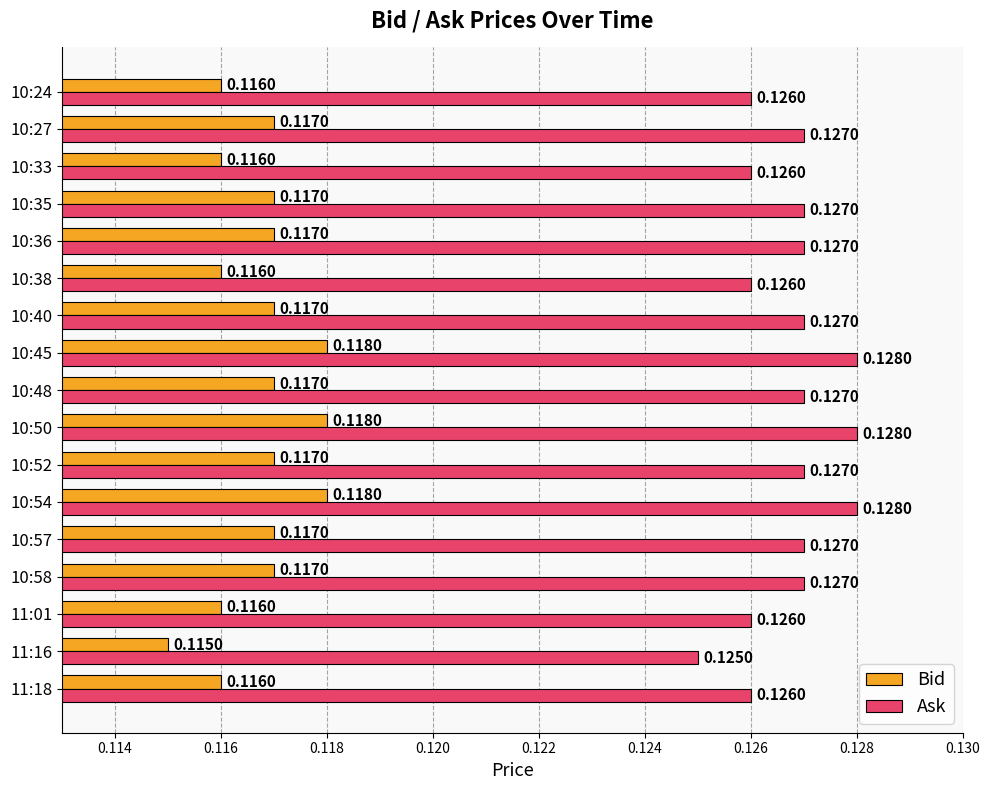

Count the Ask values in the range 0 to 1.

17